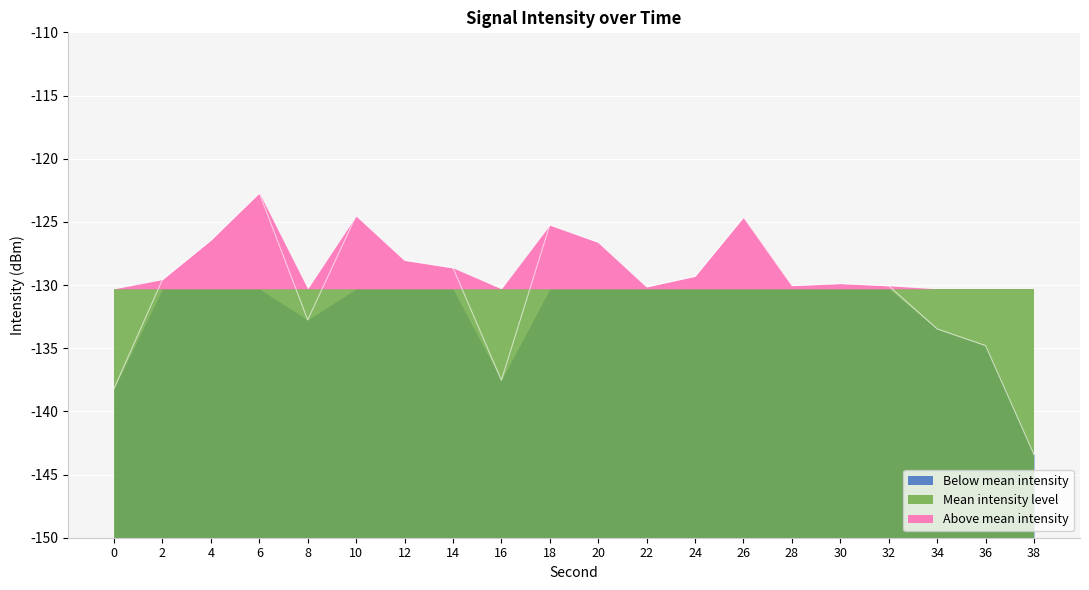

Which label corresponds to the smallest value in the chart?

38